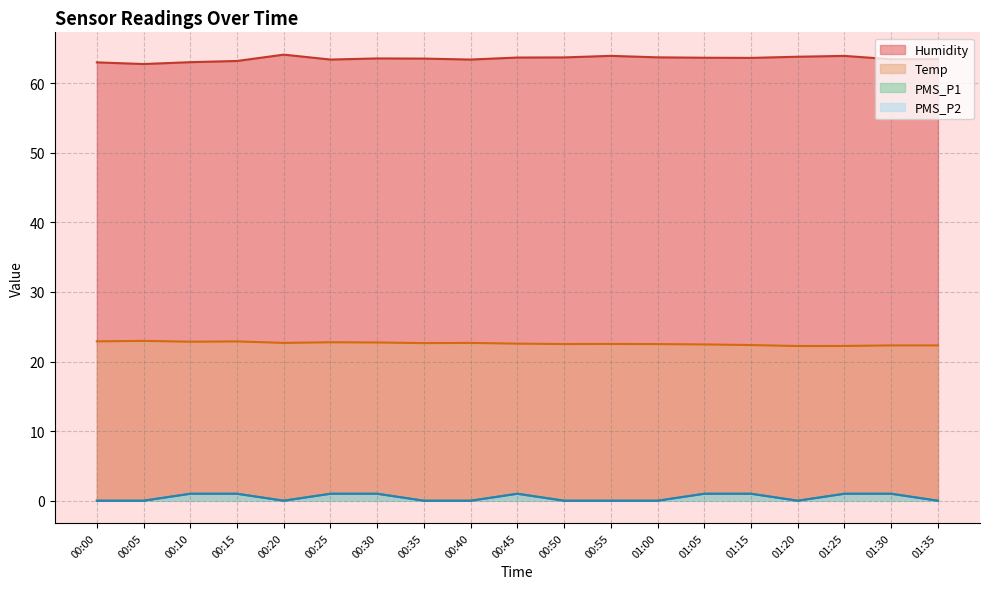

Rank the categories by Temp value from highest to lowest.

00:05, 00:00, 00:15, 00:10, 00:25, 00:30, 00:20, 00:40, 00:35, 00:45, 00:55, 00:50, 01:00, 01:05, 01:15, 01:30, 01:35, 01:25, 01:20